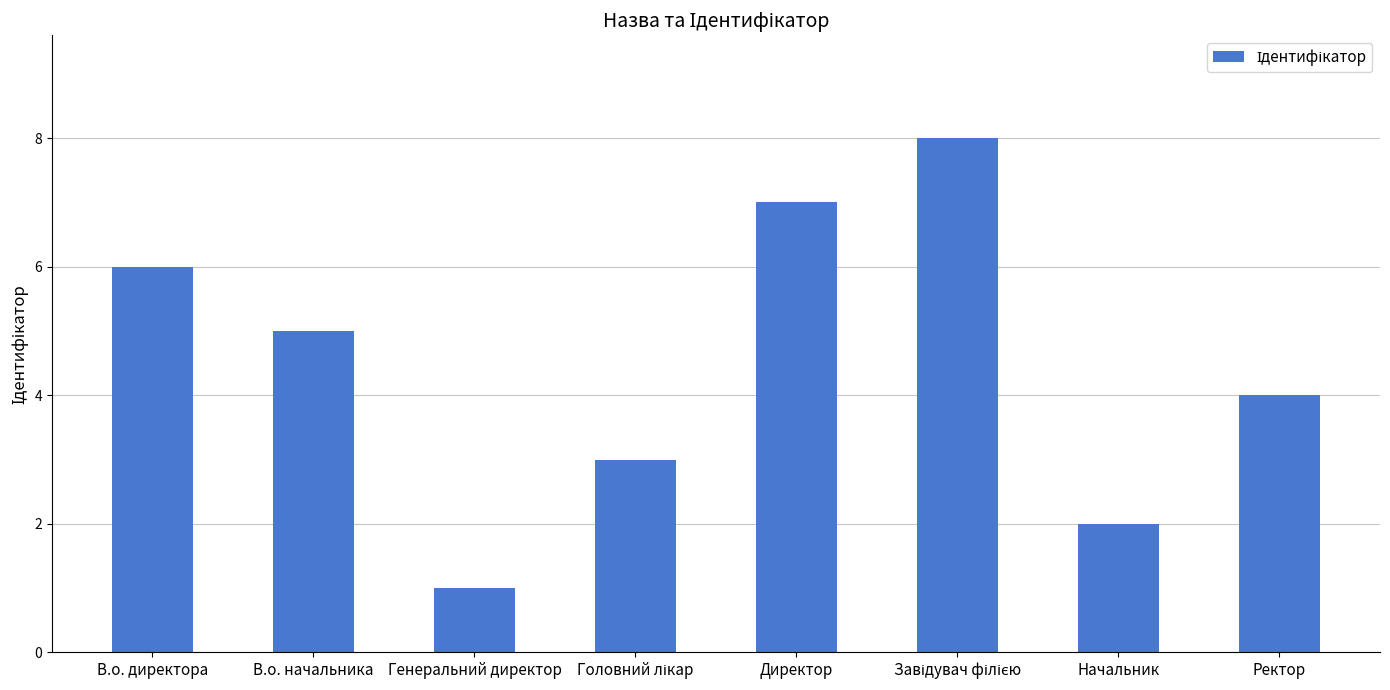

What is the label of the 2nd bar from the left?

В.о. начальника